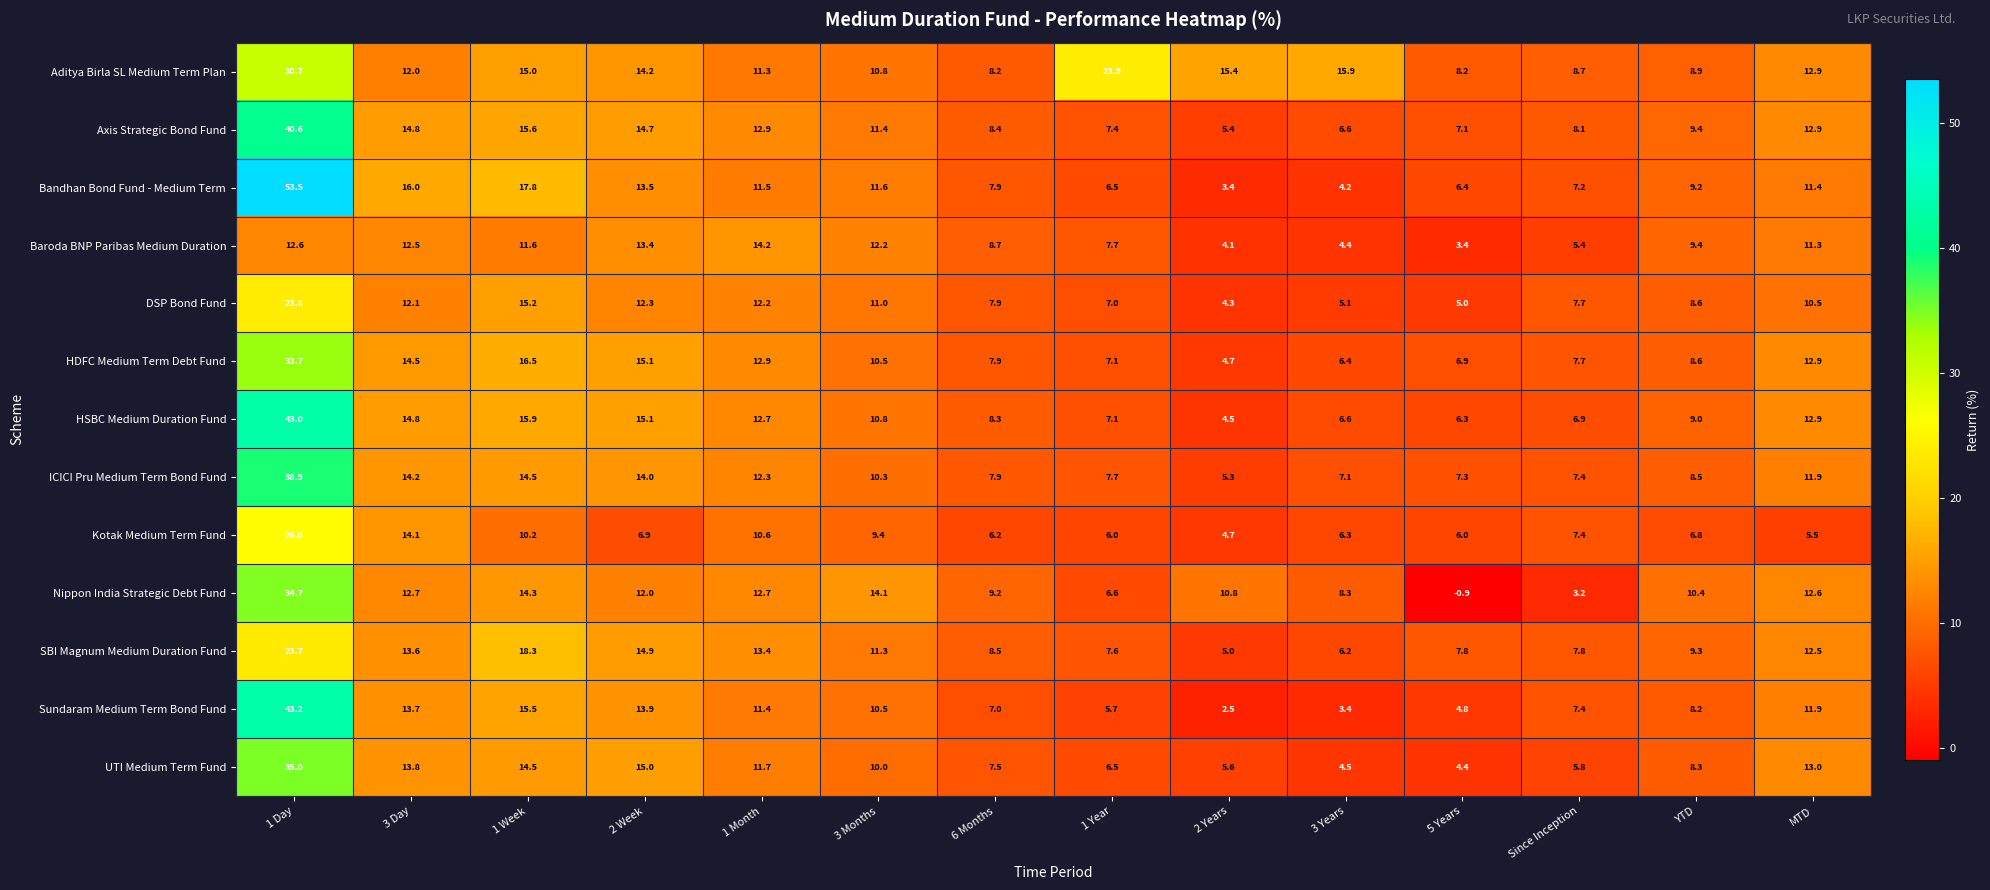

What is the spread (max minus min) of values at 1 Week?

8.1